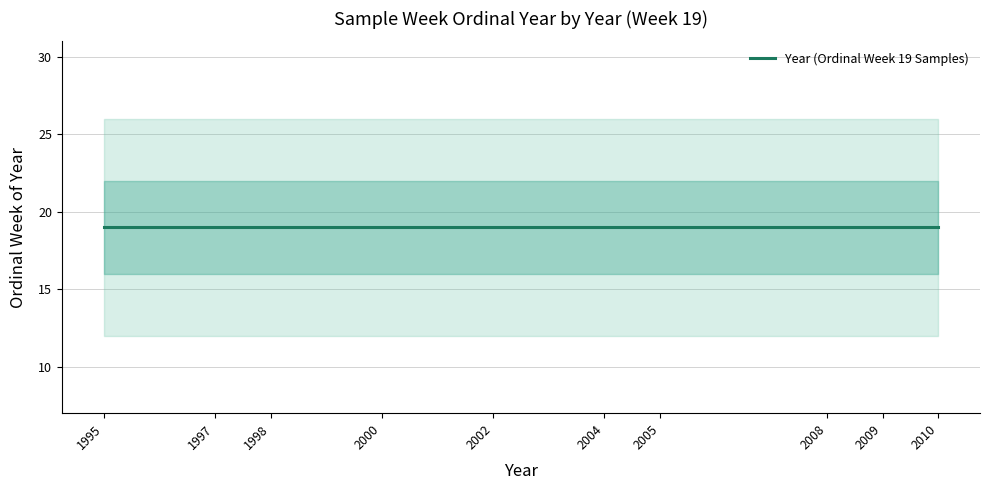

What is the value of the 9th point from the left?

2009